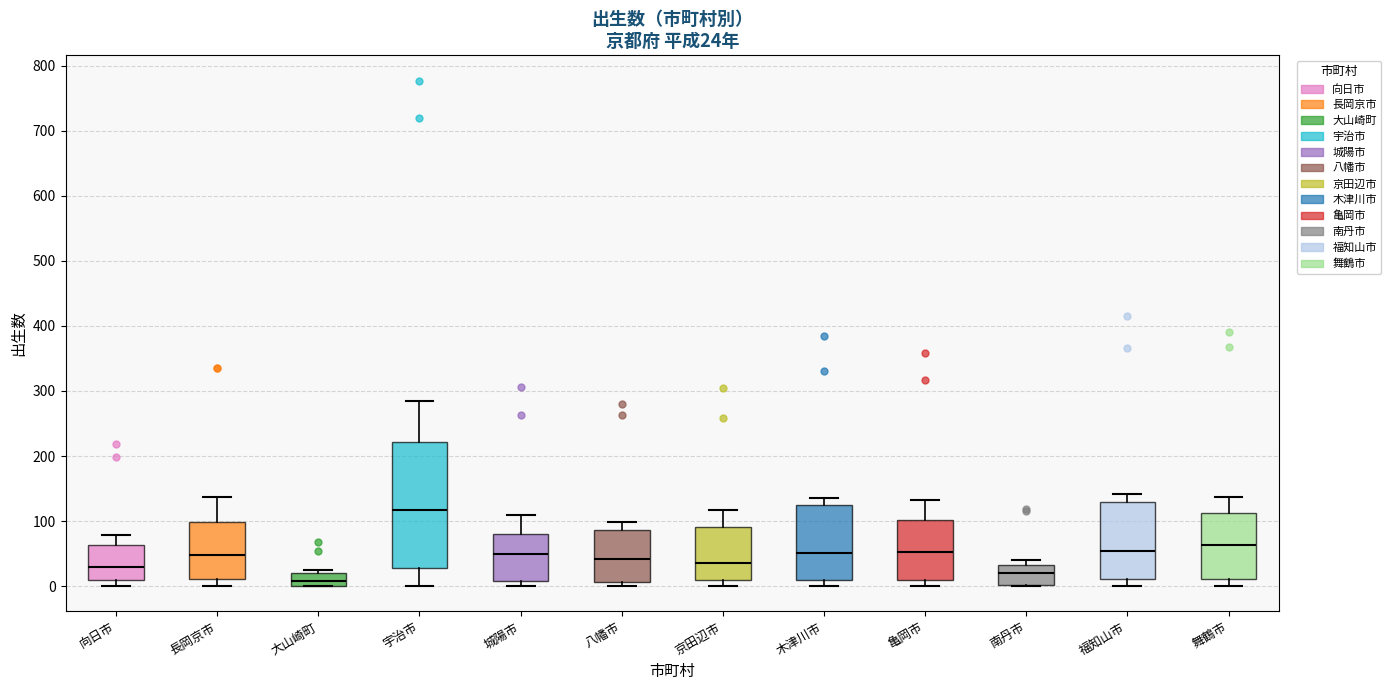

Which box has the lowest median line?

大山崎町